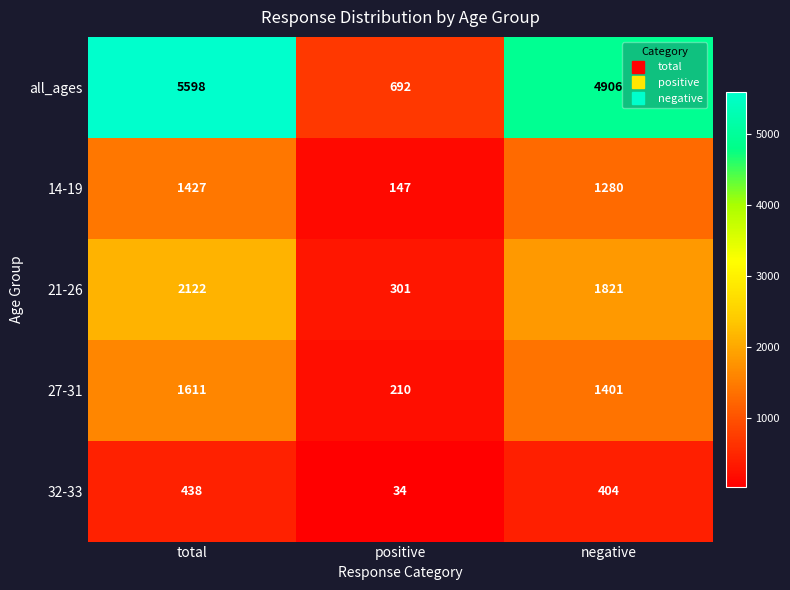

List the series in order of their peak value, lowest first.

32-33, 14-19, 27-31, 21-26, all_ages